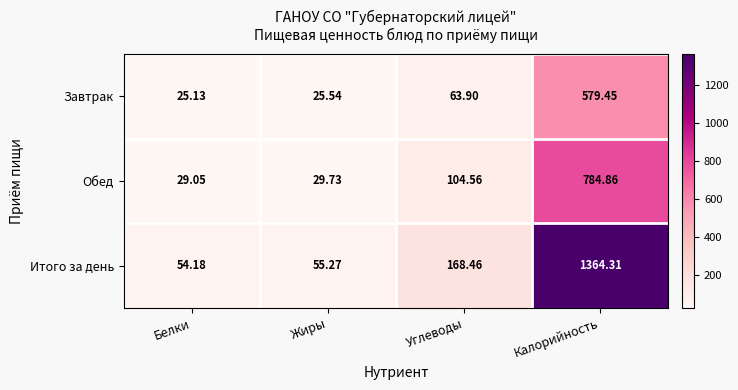

Which category has the highest value in the Завтрак series?

Калорийность